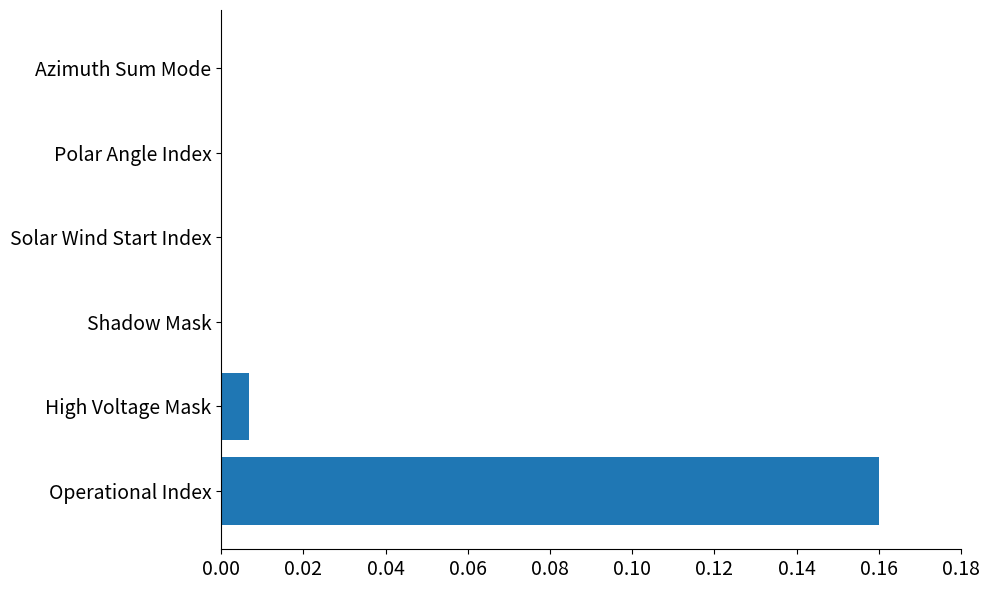

The chart shows a value of -0.1 at Azimuth Sum Mode. True or false?

False